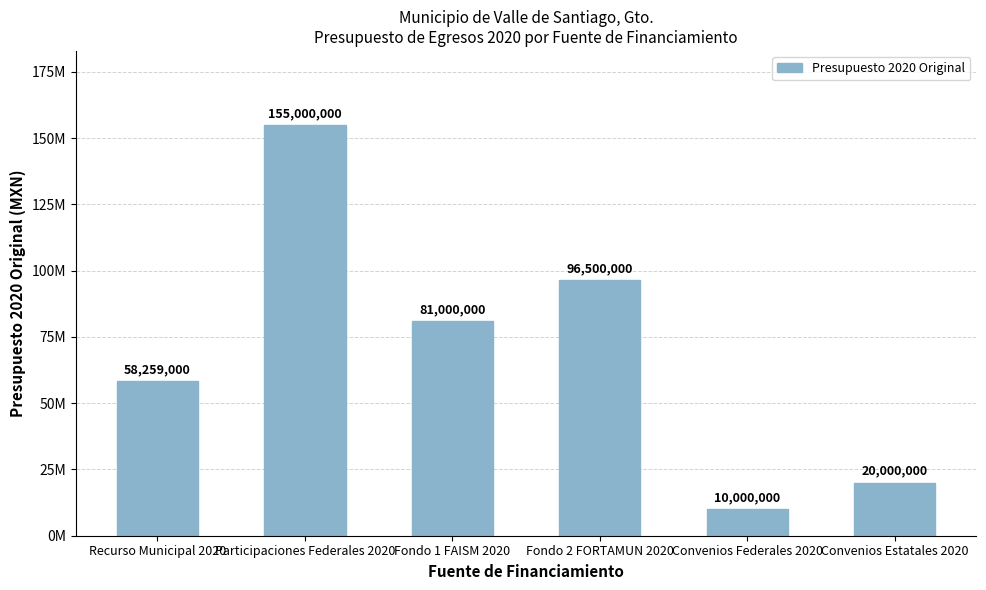

Are the bars horizontal?

No